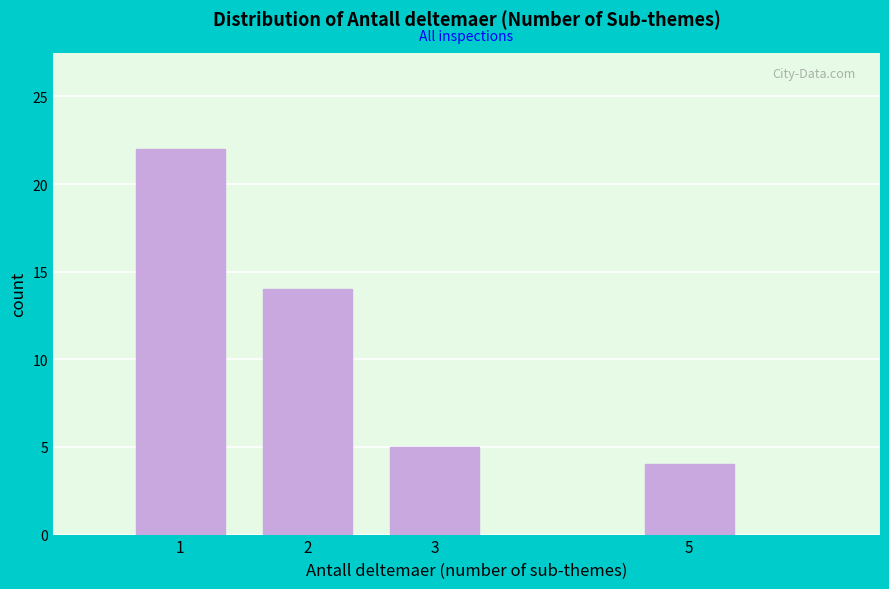

Reading right to left, extract all data points from this chart.

5=4	3=5	2=14	1=22